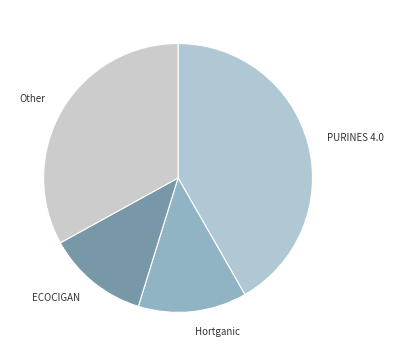

True or false: ECOCIGAN accounts for 17% of the total.

False